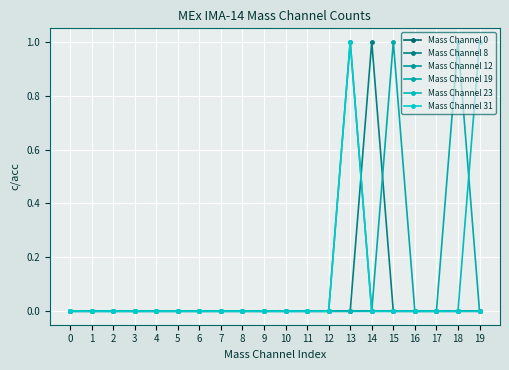

Which series has the largest total across all categories?

Mass Channel 19